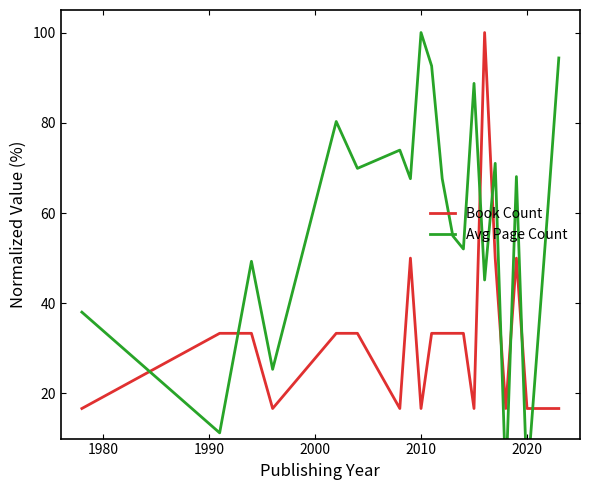

How many data points does each series have?

21